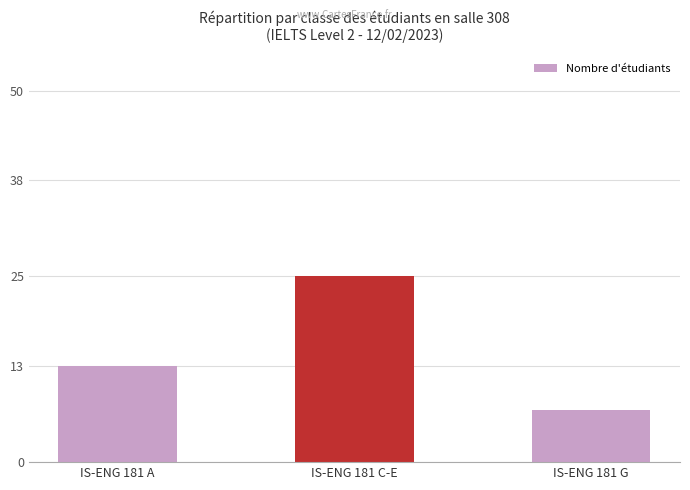

What is the label of the 2nd bar from the right?

IS-ENG 181 C-E